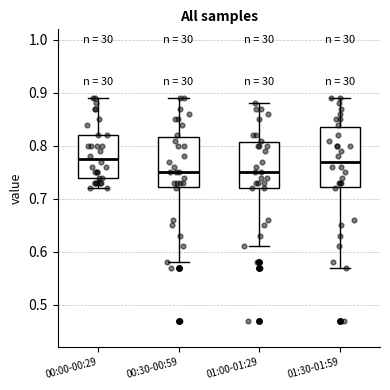

Where is the lower edge of the box for 01:00-01:29 on the y-axis? The values are not printed on the chart, so give them approximately, as read against the axis.

0.72